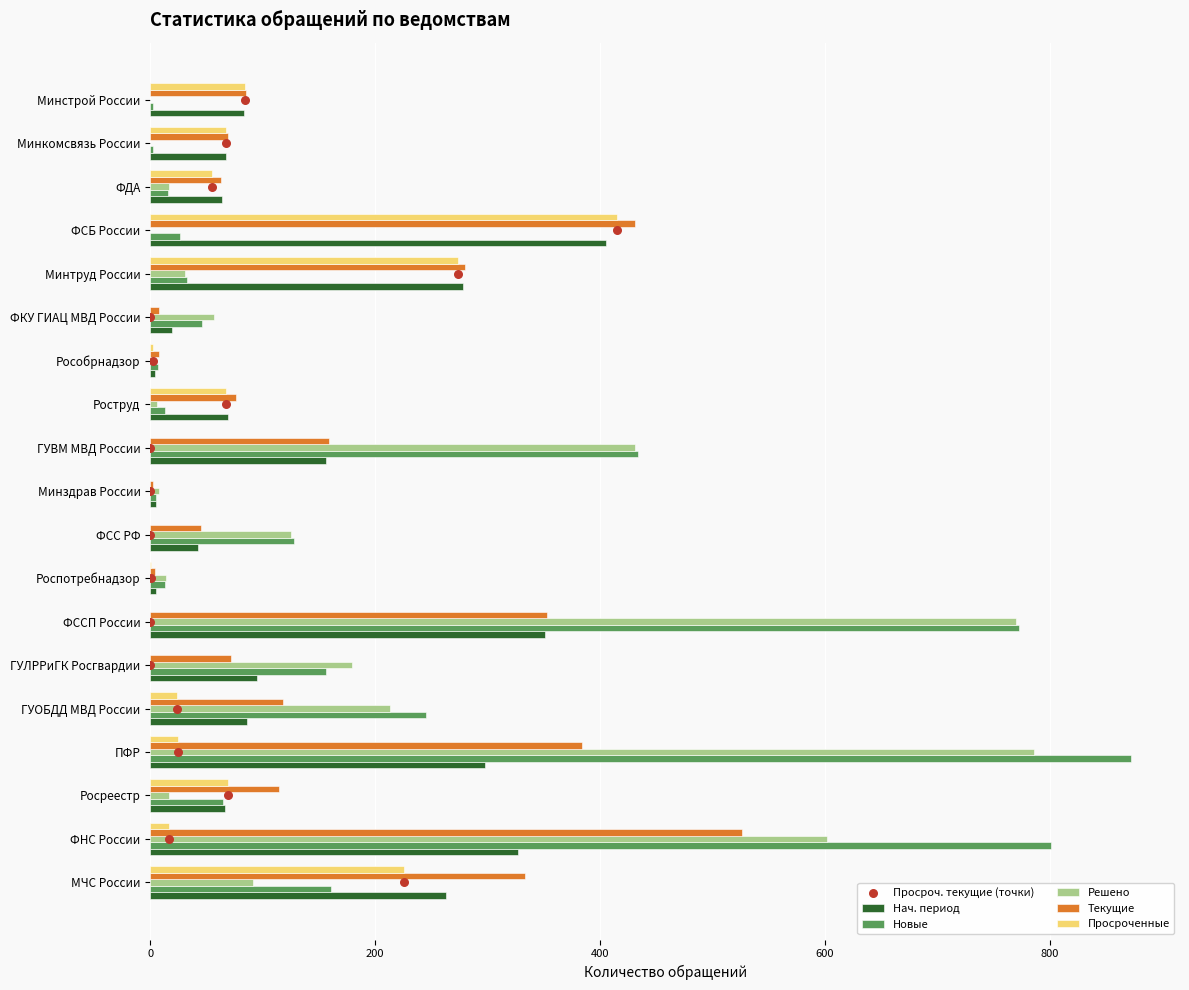

Which series reaches the minimum Y coordinate?

Решено